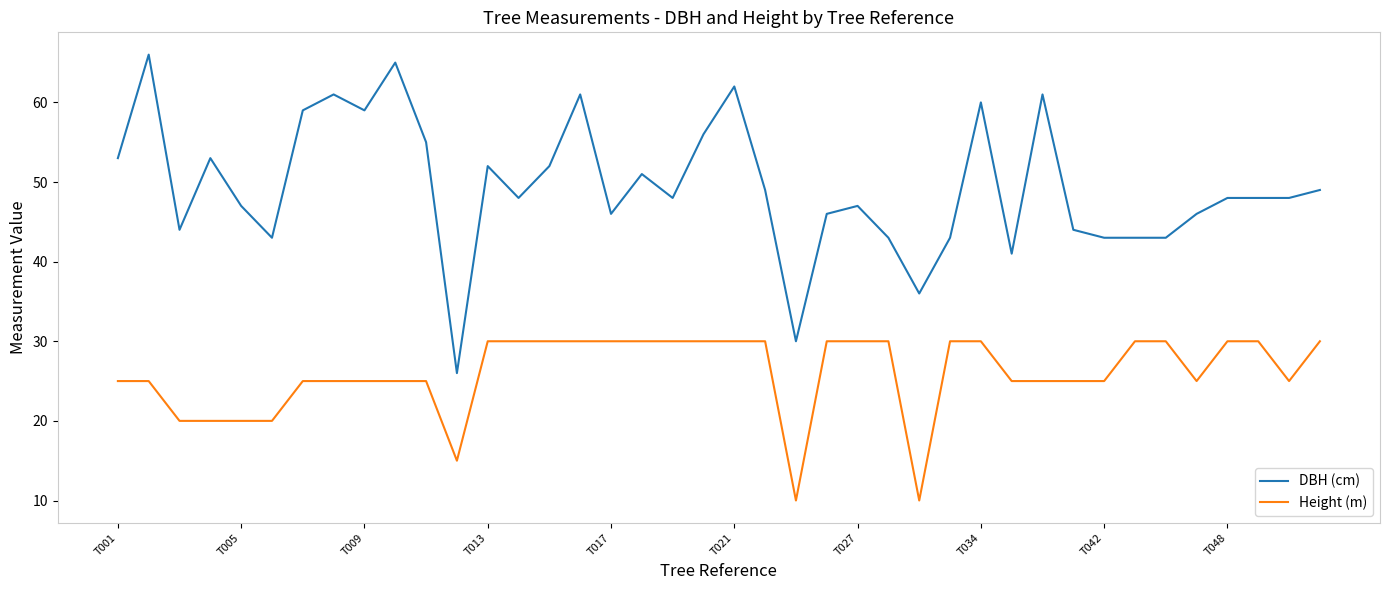

List the series in order of their peak value, lowest first.

Height (m), DBH (cm)